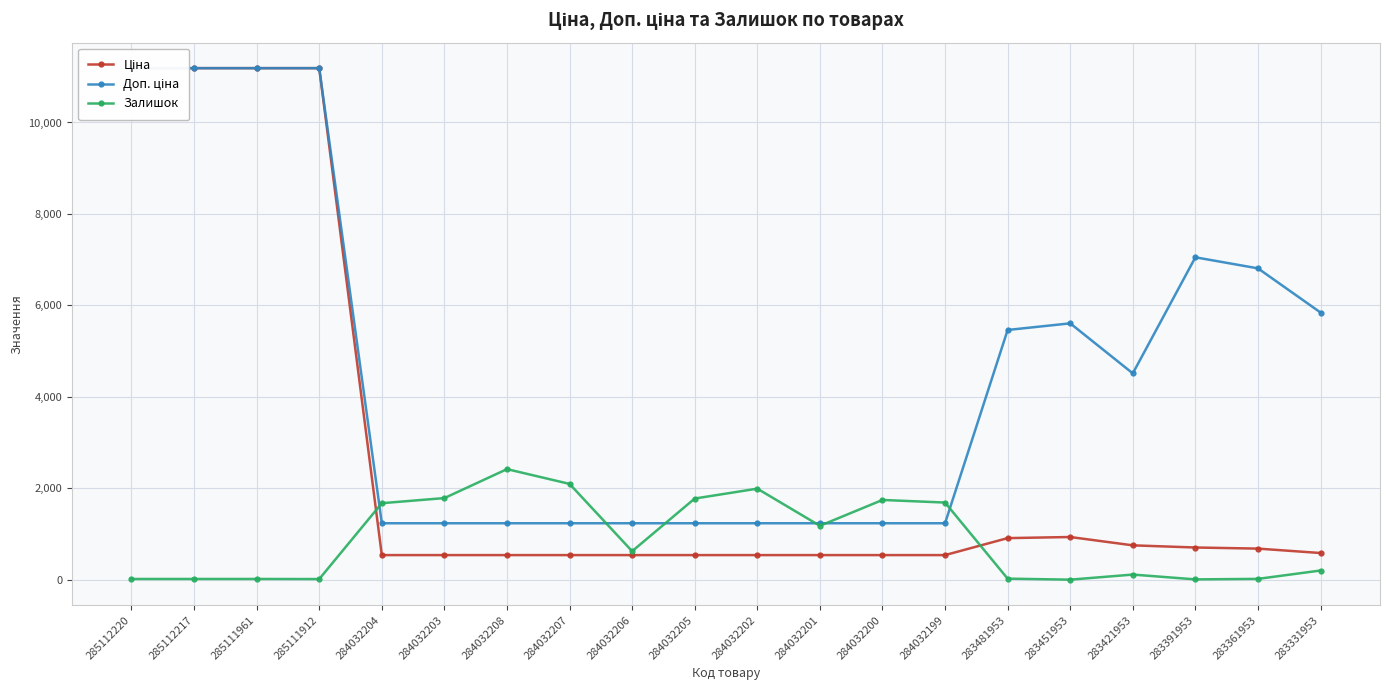

At 283421953, list the series in order from largest to smallest.

Доп. ціна, Ціна, Залишок